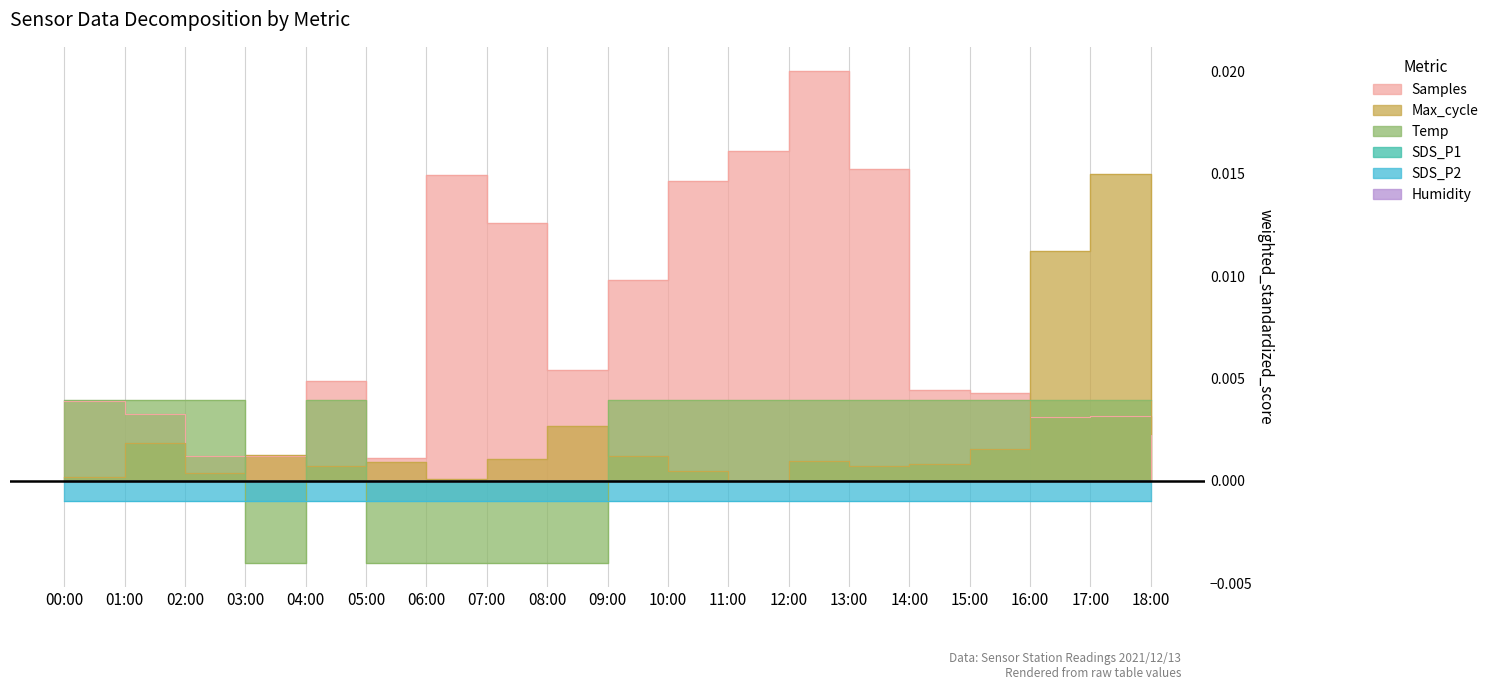

Rank the series by their maximum value, from highest to lowest.

Samples, Max_cycle, Temp